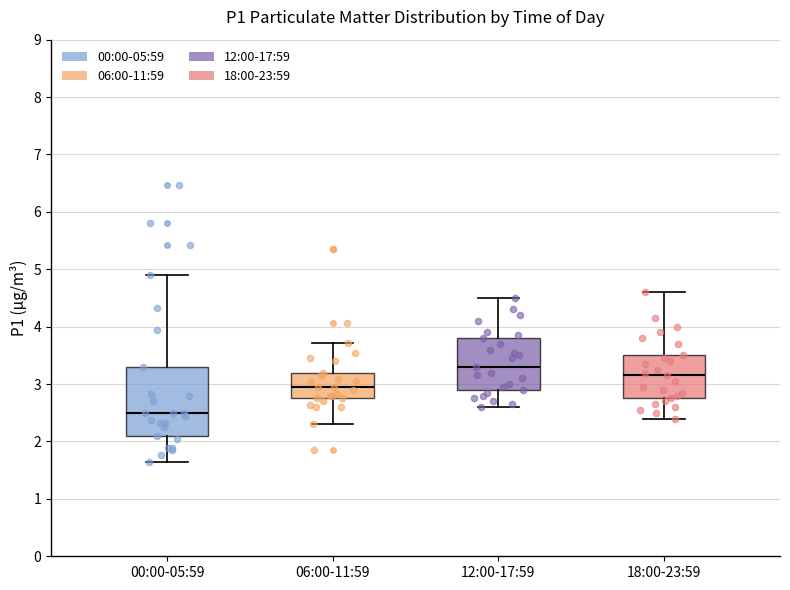

Which box has the lowest median line?

00:00-05:59